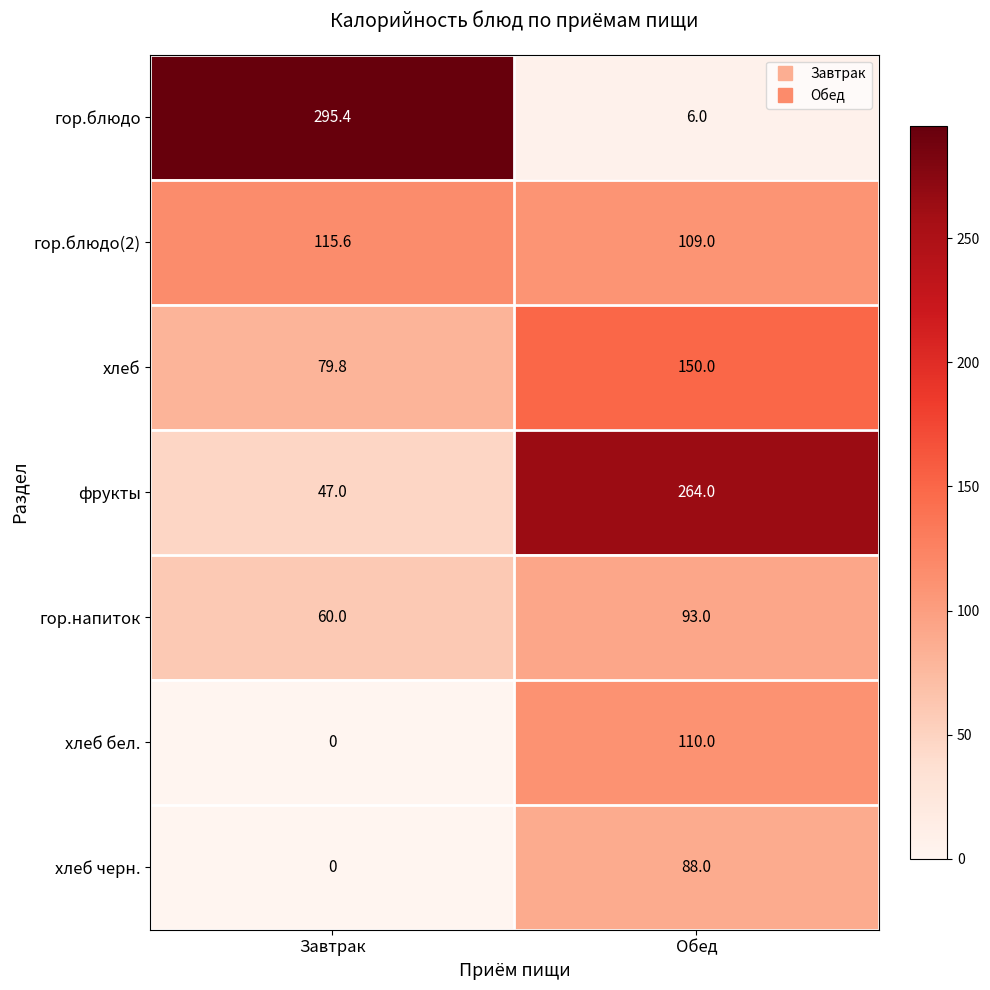

List the series in order of their peak value, highest first.

гор.блюдо, фрукты, хлеб, гор.блюдо(2), хлеб бел., гор.напиток, хлеб черн.